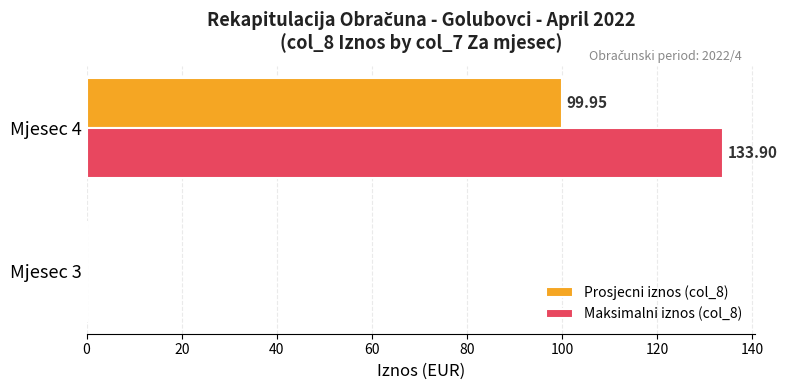

At which category is the sum across all series the highest?

Mjesec 4